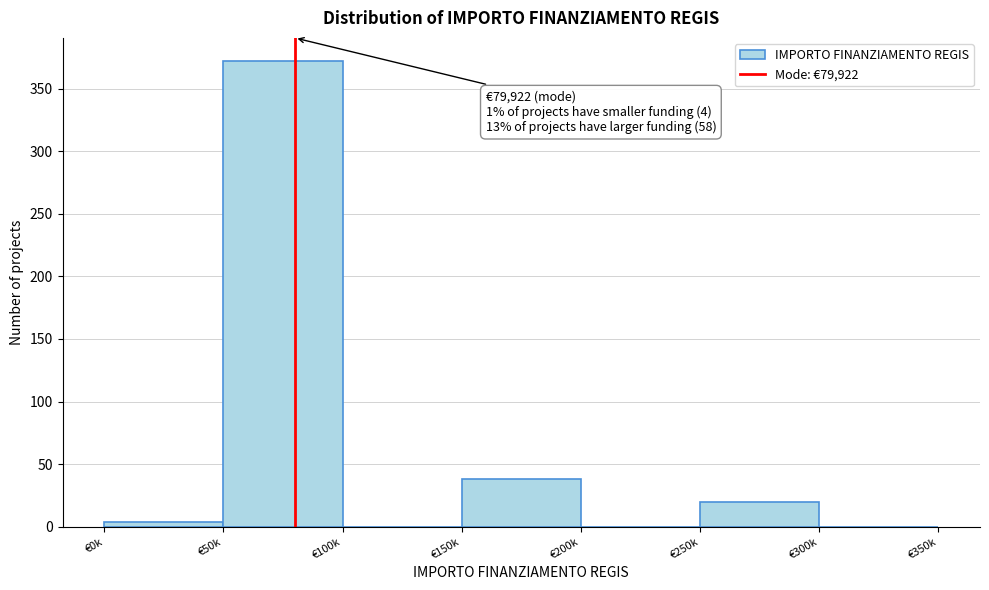

Reading left to right, what are all the values shown in this chart?

€0k=4	€50k=372	€100k=0	€150k=38	€200k=0	€250k=20	€300k=0